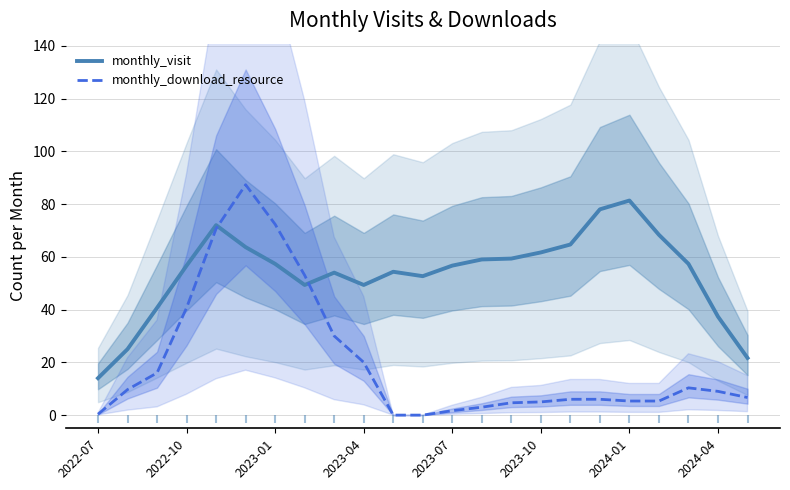

Which series has the largest Y range (max minus min)?

monthly_download_resource